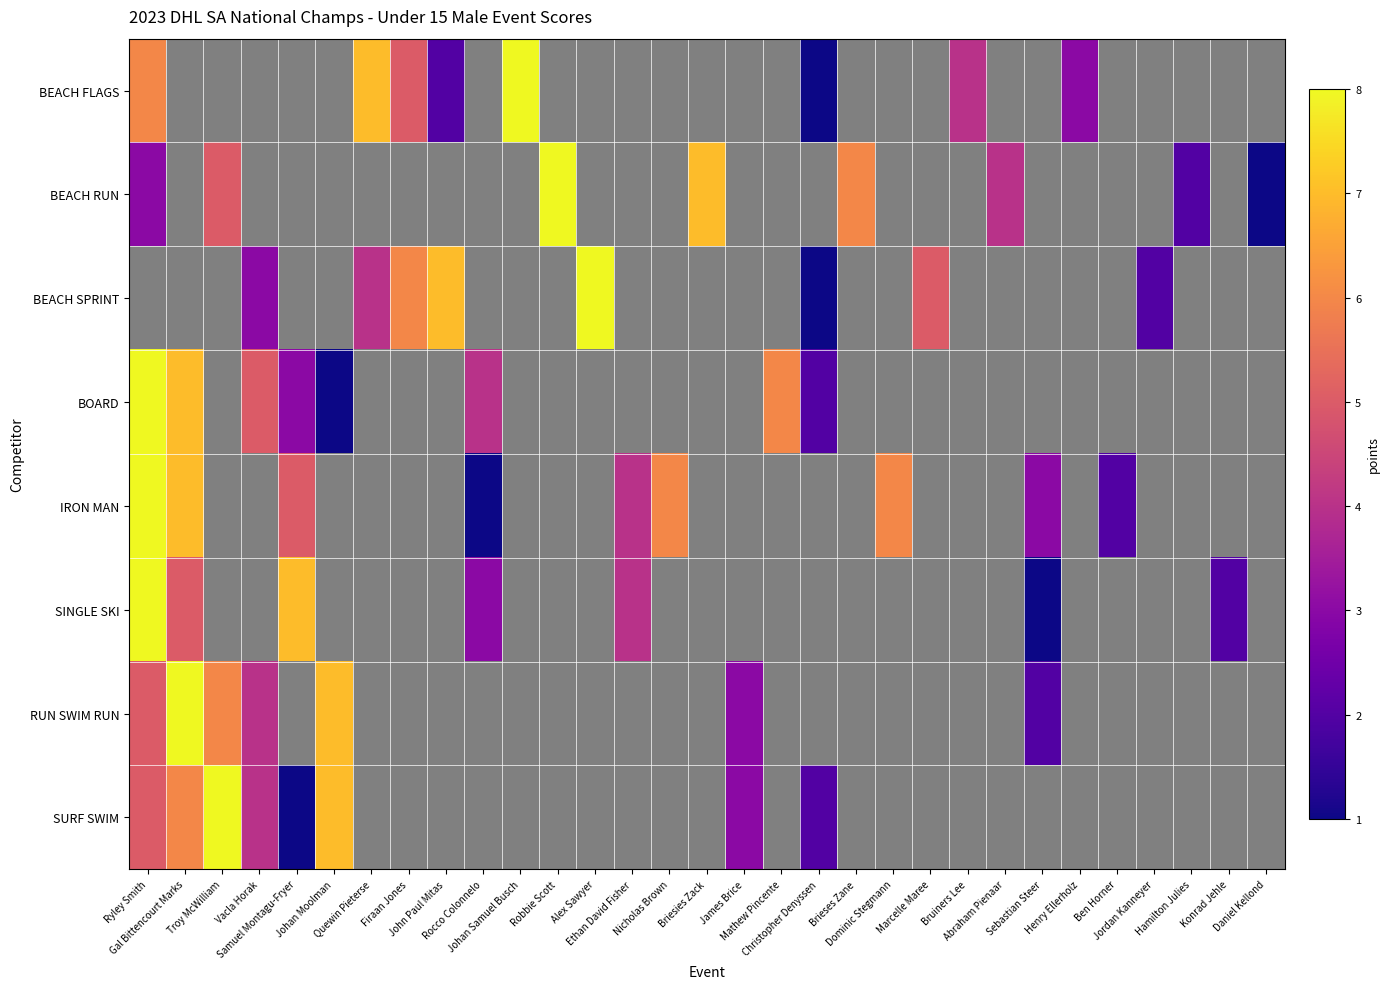

Rank the series by their maximum value, from highest to lowest.

BEACH FLAGS, BEACH RUN, BEACH SPRINT, BOARD, IRON MAN, SINGLE SKI, RUN SWIM RUN, SURF SWIM